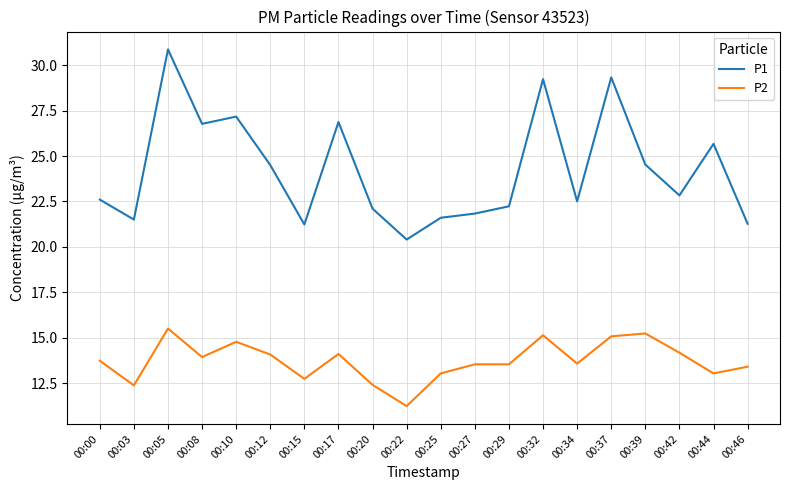

At how many categories does at least one series exceed 28?

3